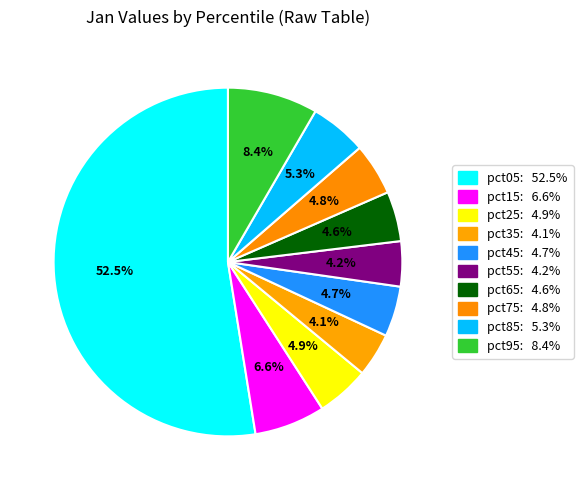

To the nearest percent, what portion does pct55 represent?

4%